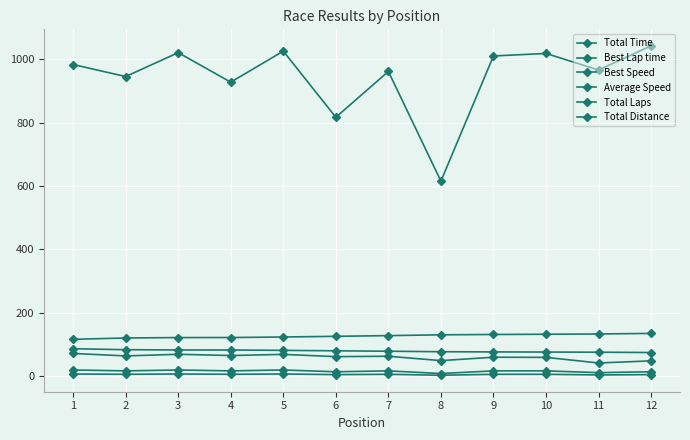

In Total Time, how many points are higher than both neighbors (excluding endpoints)?

4